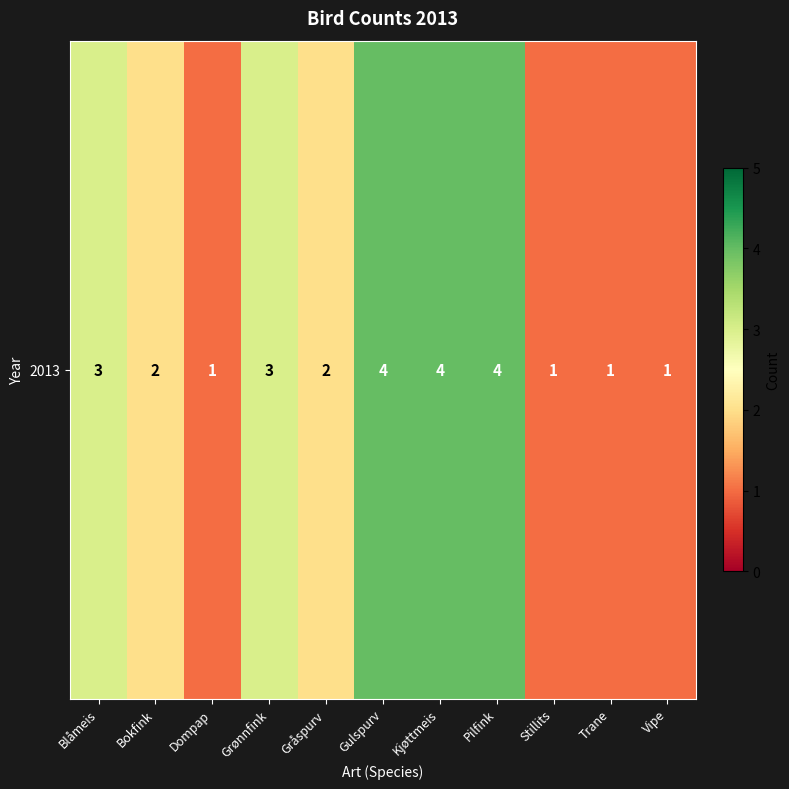

Count the values in the range 1 to 4.

11